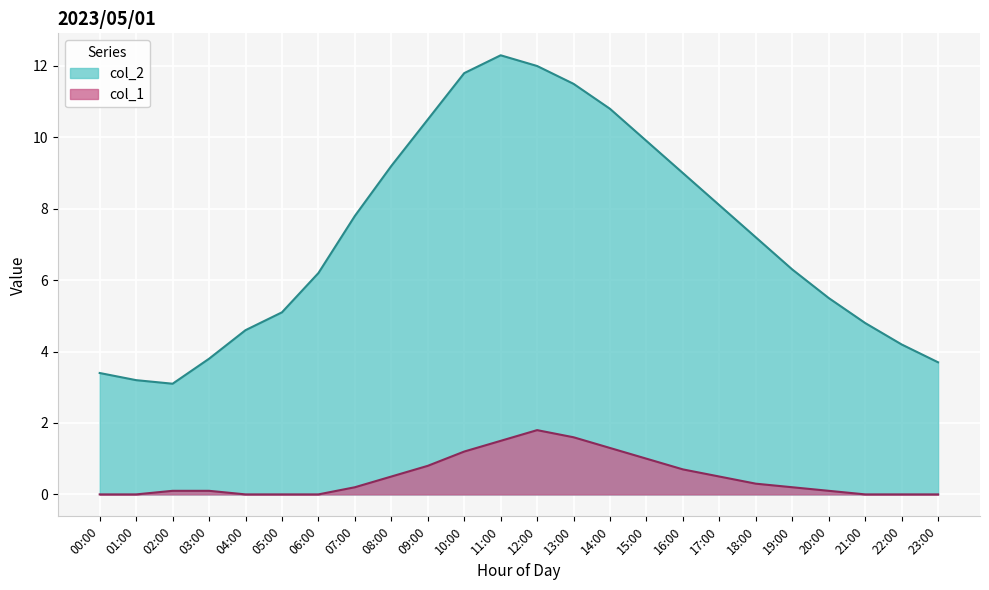

At which label is col_1 closest to 0?

00:00